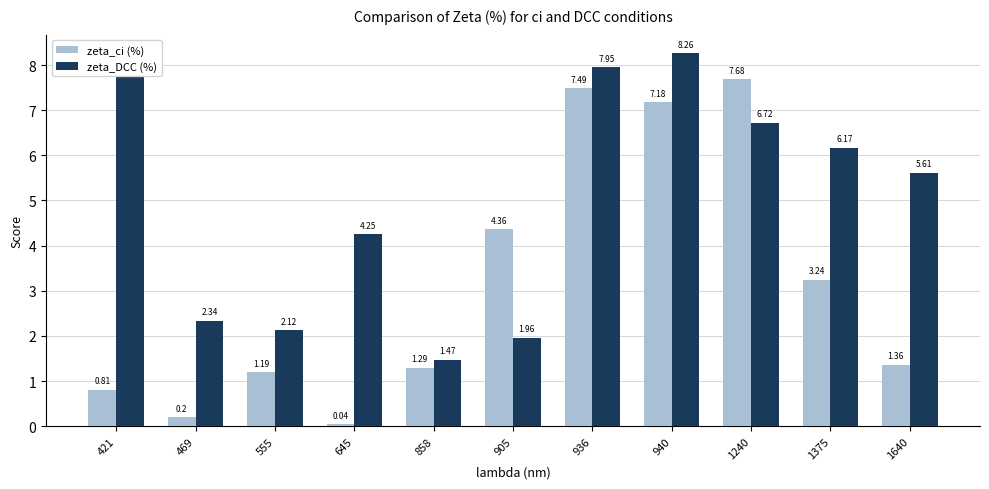

Rank the series at 421 from highest to lowest value.

zeta_DCC (%), zeta_ci (%)